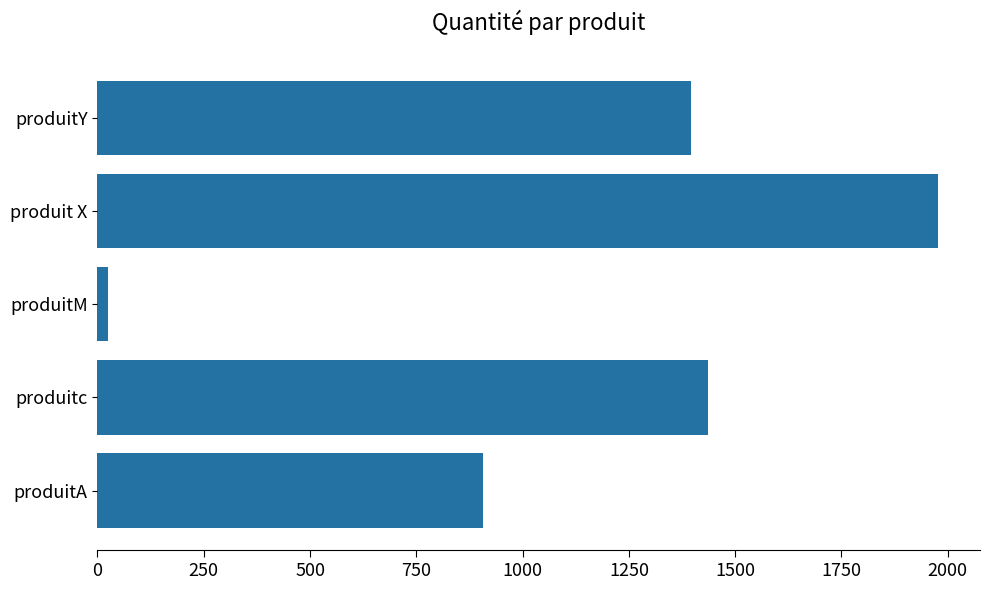

The chart shows a value of 521 at produitY. True or false?

False